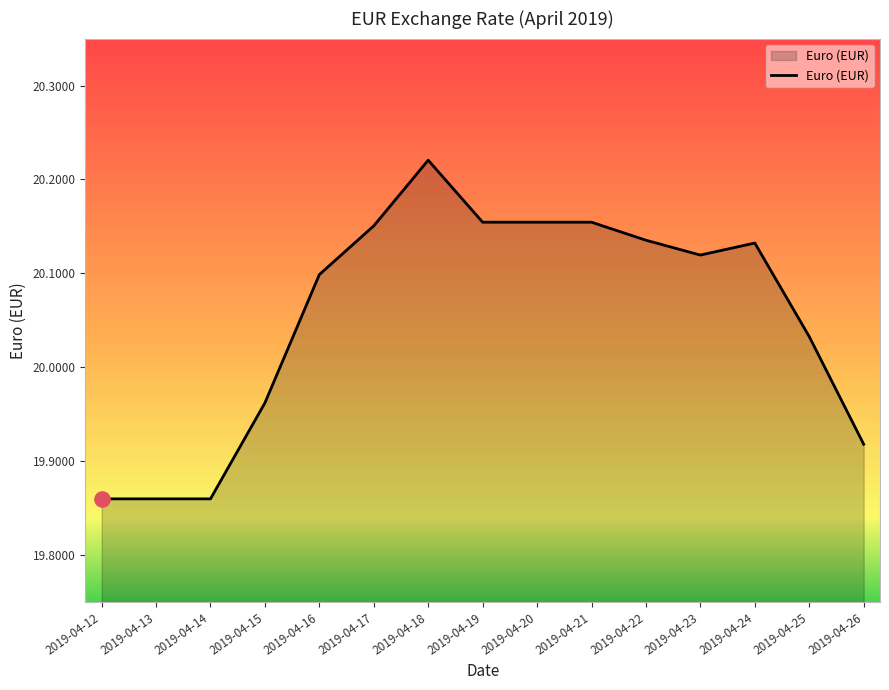

Approximately how many times larger is the value at 2019-04-15 compared to 2019-04-17?

1.0